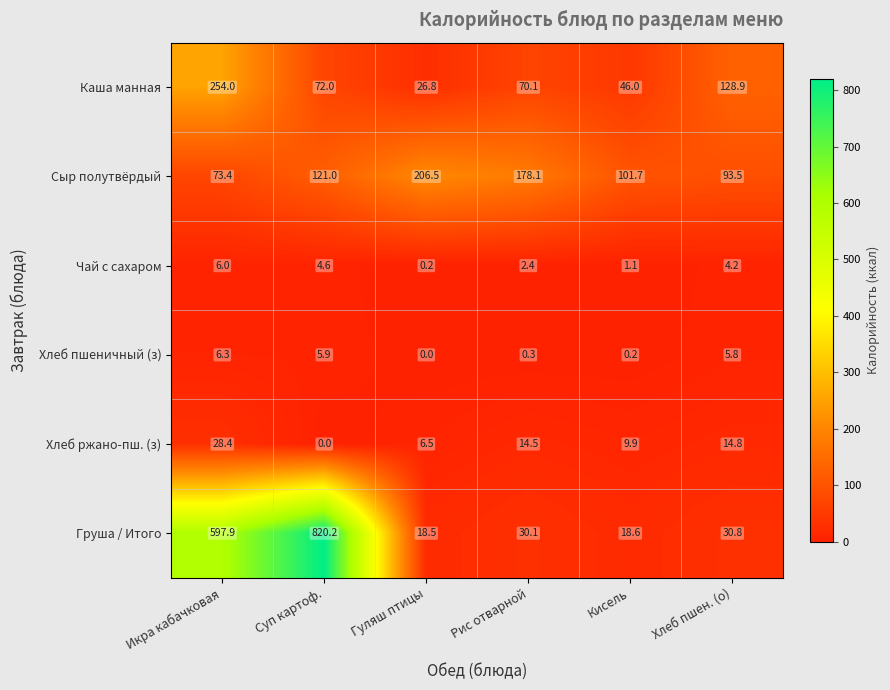

What is the difference between the highest and lowest values at Хлеб пшен. (о)?

124.7